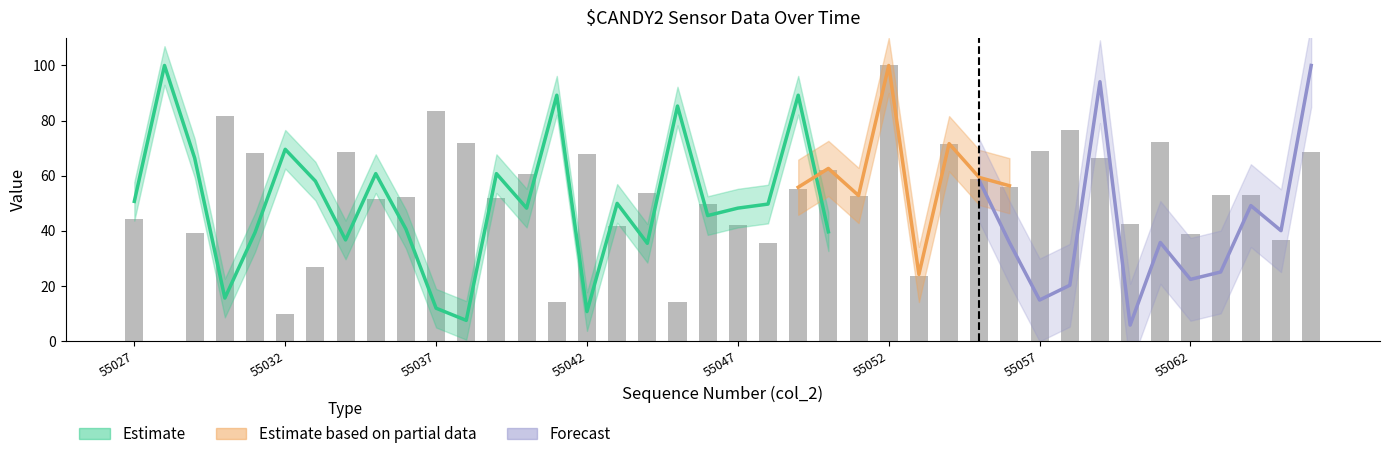

How many values are below 53?

19